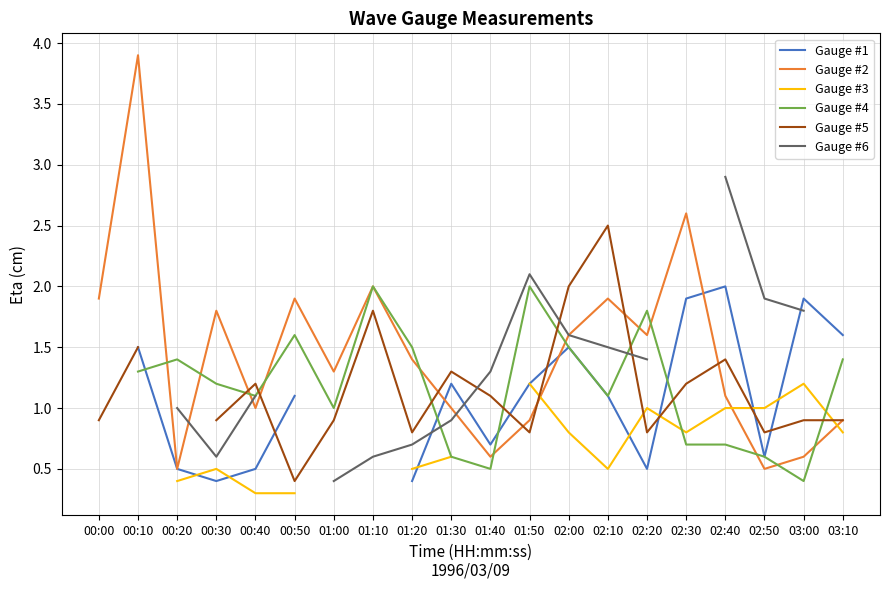

How many values in Gauge #5 are above zero?

19